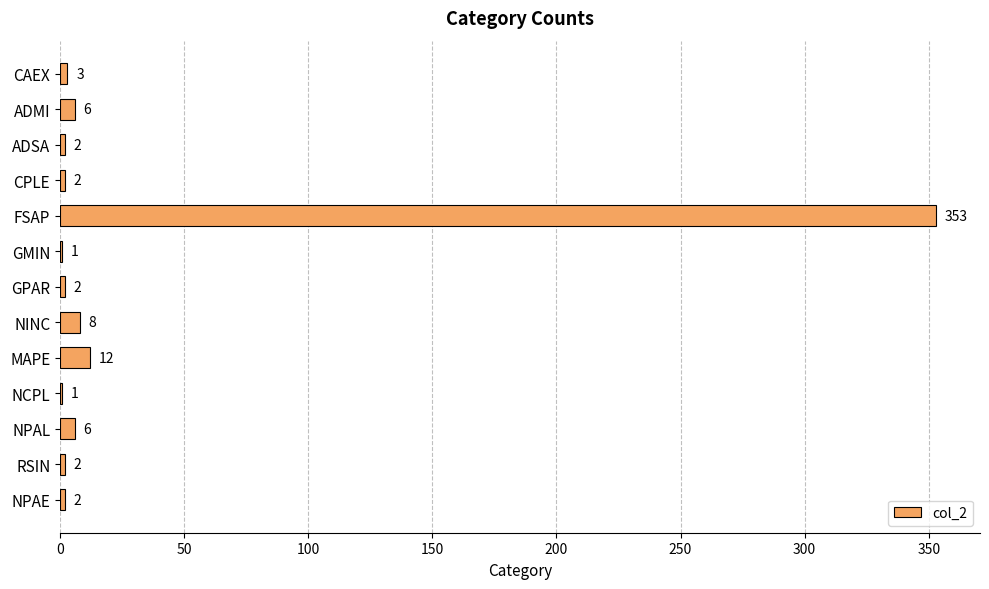

Count the number of categories in the chart.

13